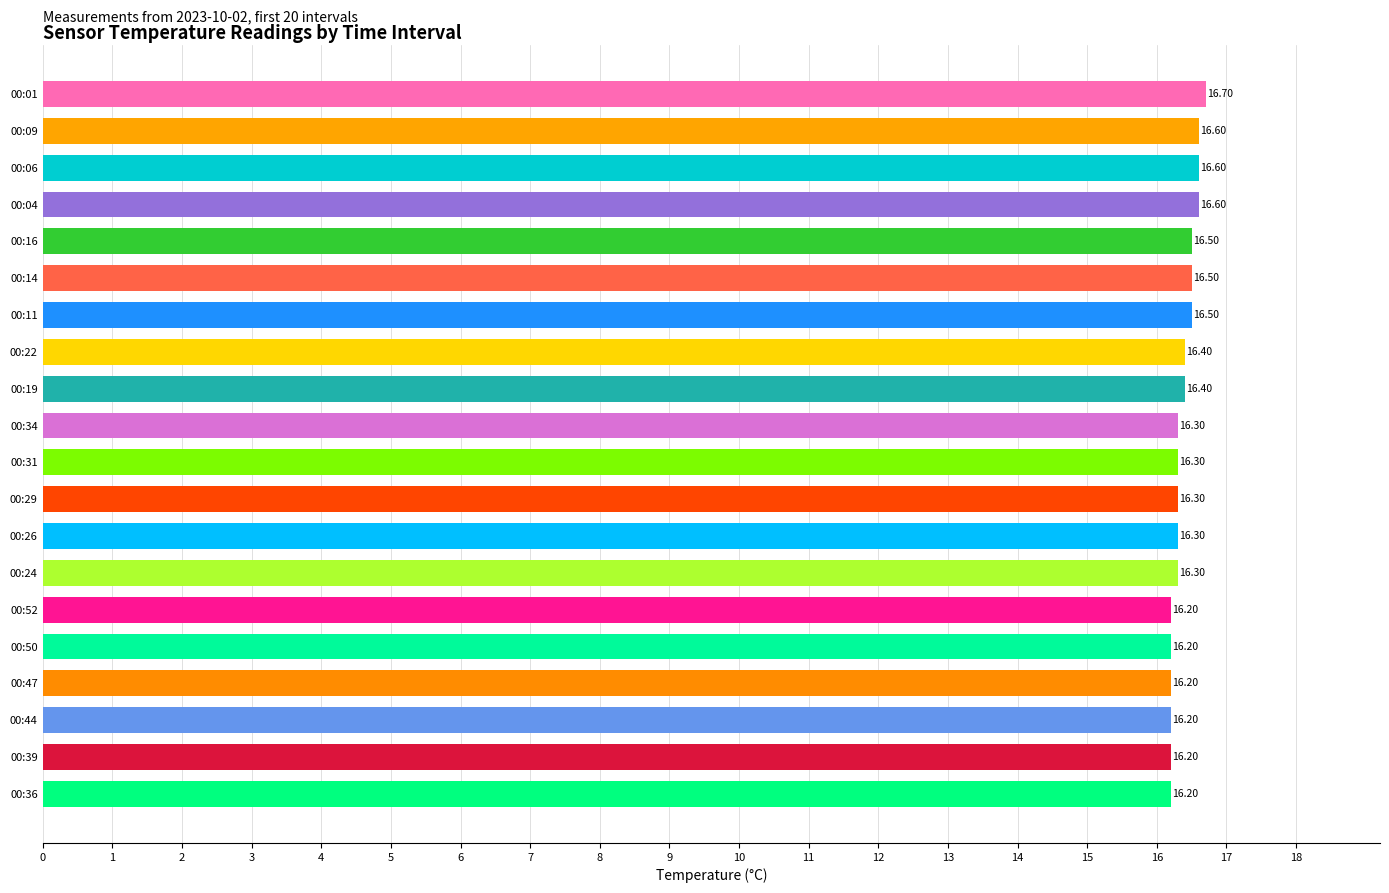

How many distinct data groups are displayed?

1